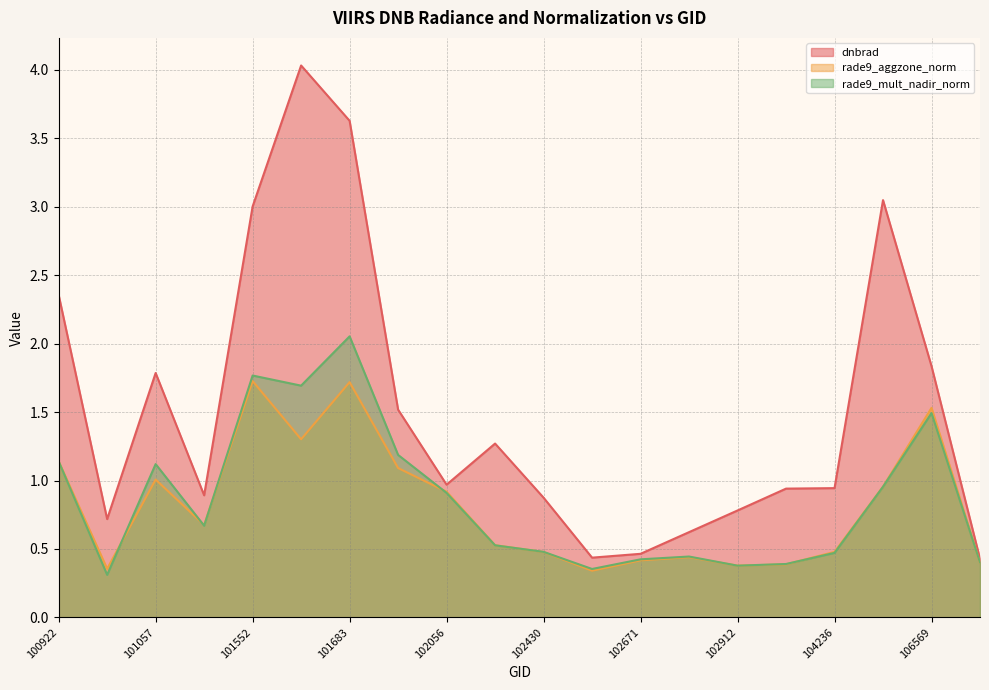

What is the value of the rade9_mult_nadir_norm point at the 13th from the left?

0.4